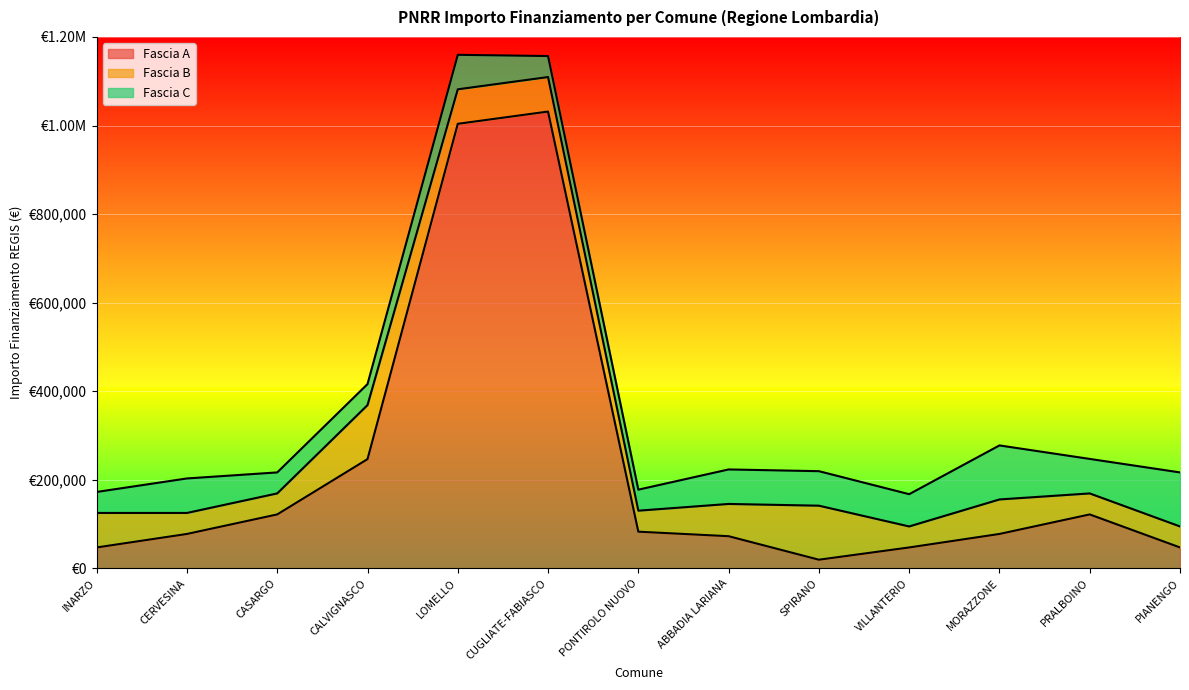

At which label does Fascia C reach its minimum?

INARZO